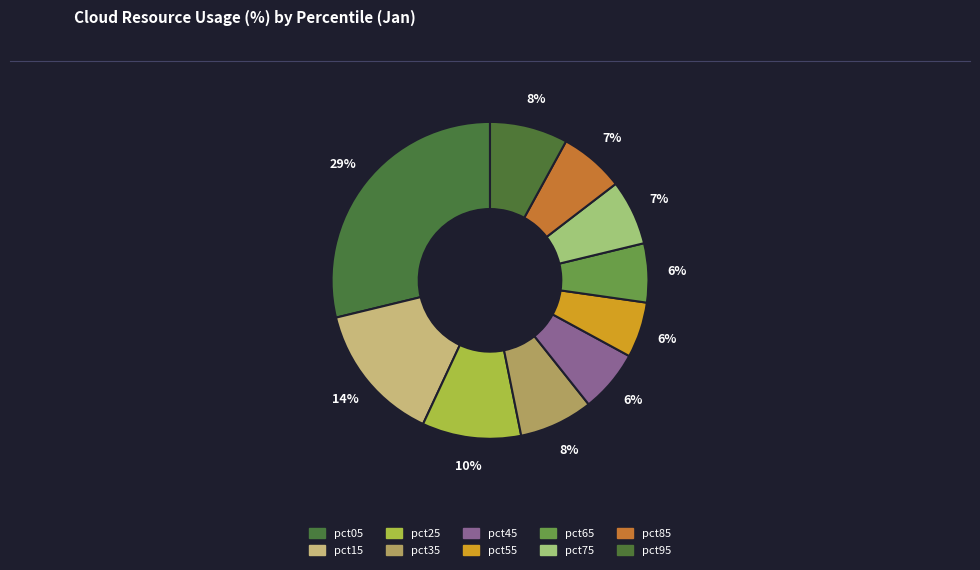

To the nearest percent, what is the combined percentage of pct95 and pct35?

16%